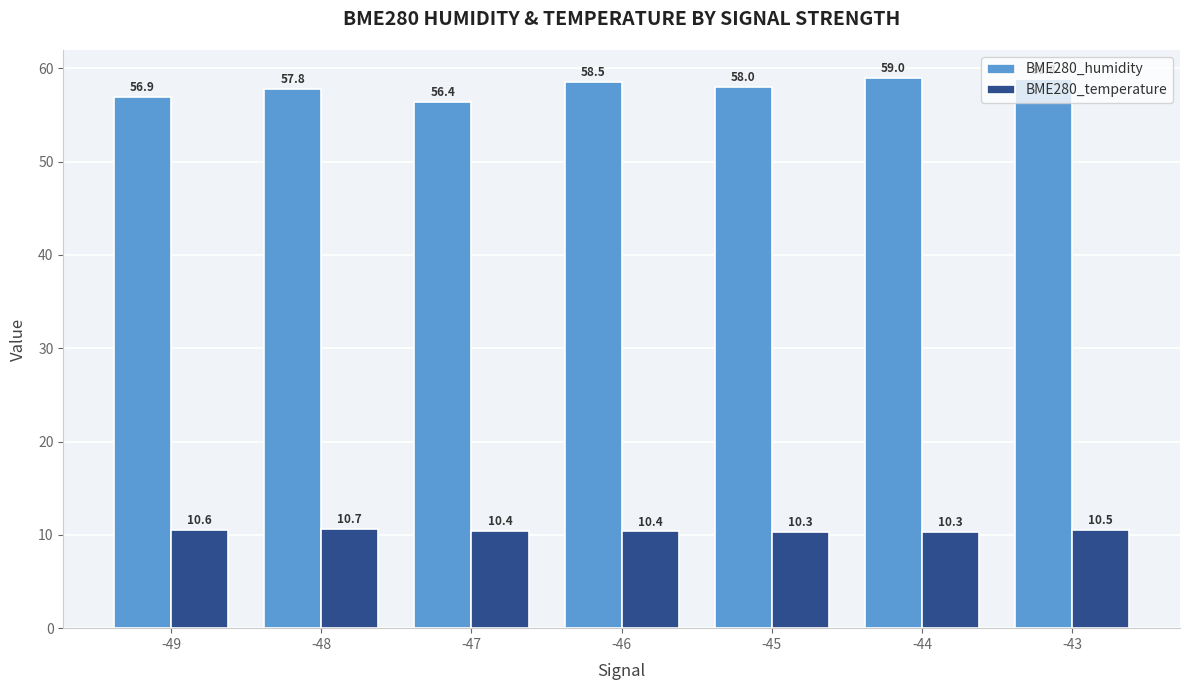

What is the minimum value shown in the chart?

10.3